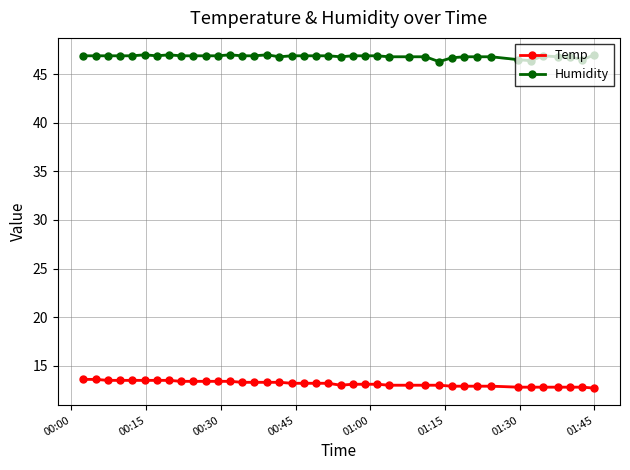

True or false: Temp and Humidity cross at least once.

False